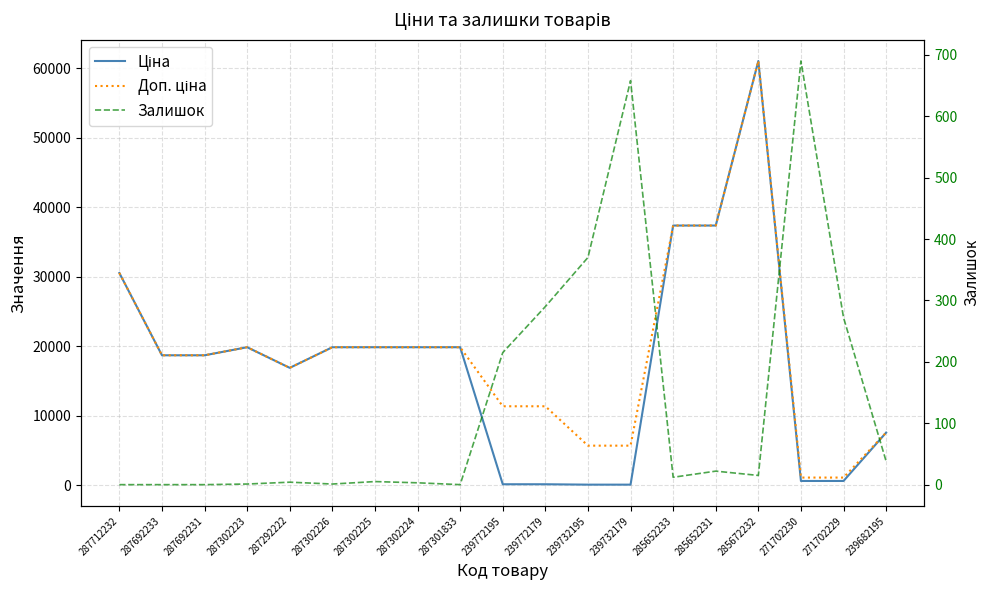

True or false: Залишок has a value of 1.0 at 287302223.

True